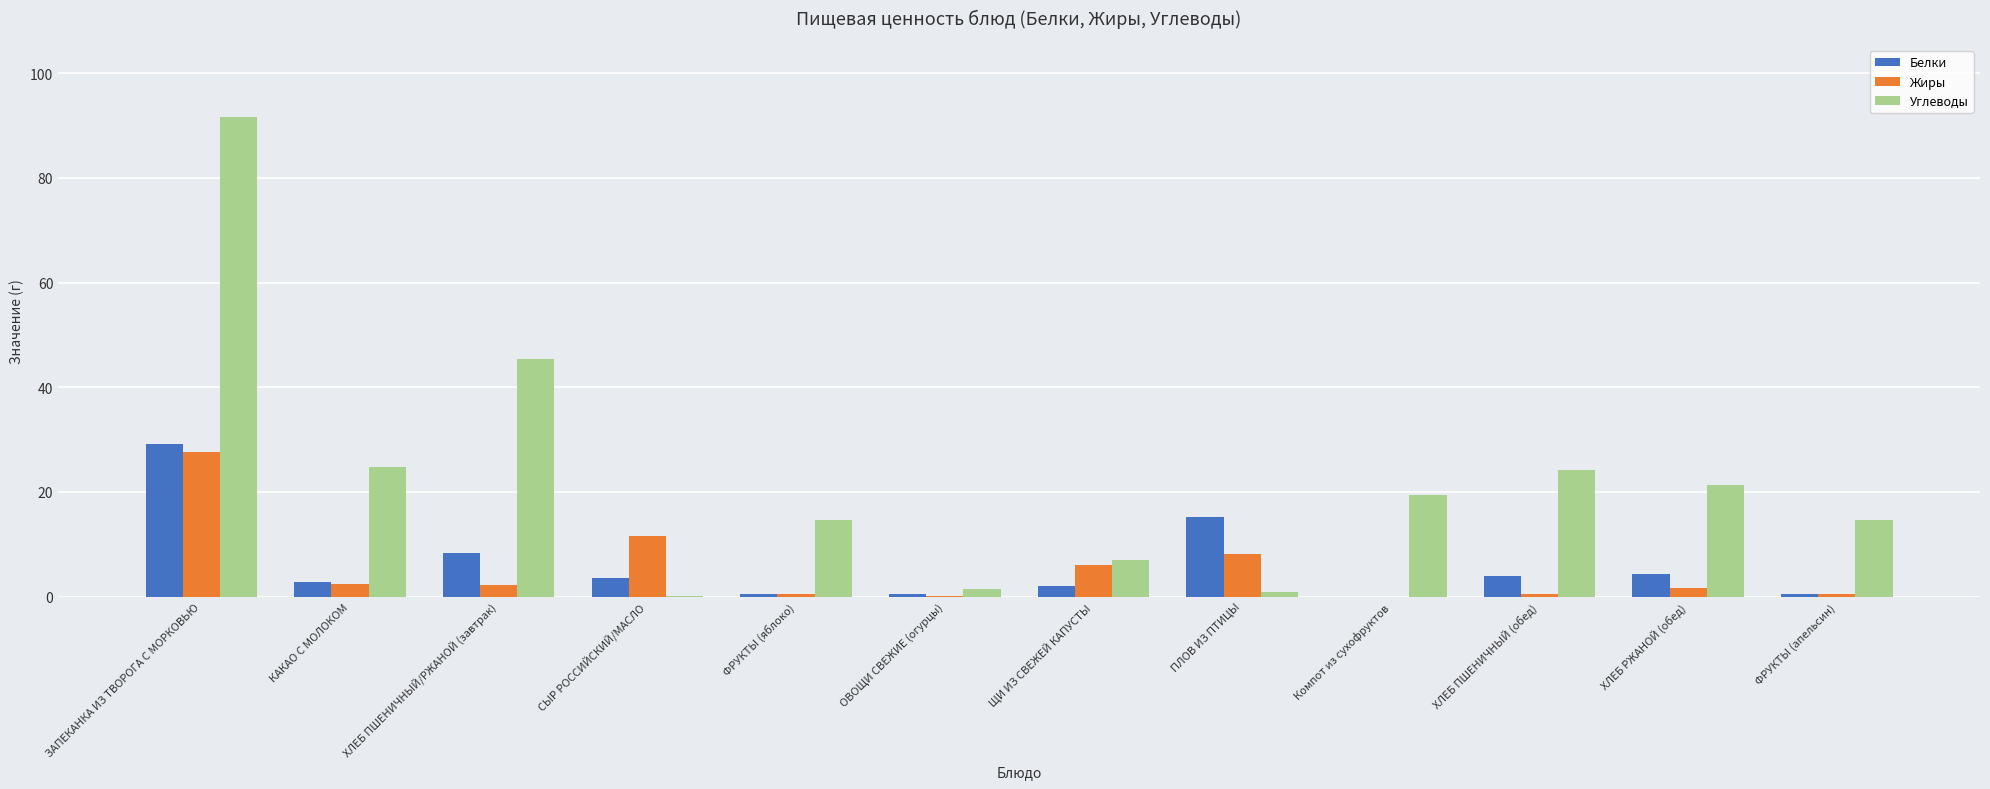

Is it true that Углеводы equals 11.5 at ЩИ ИЗ СВЕЖЕЙ КАПУСТЫ?

False